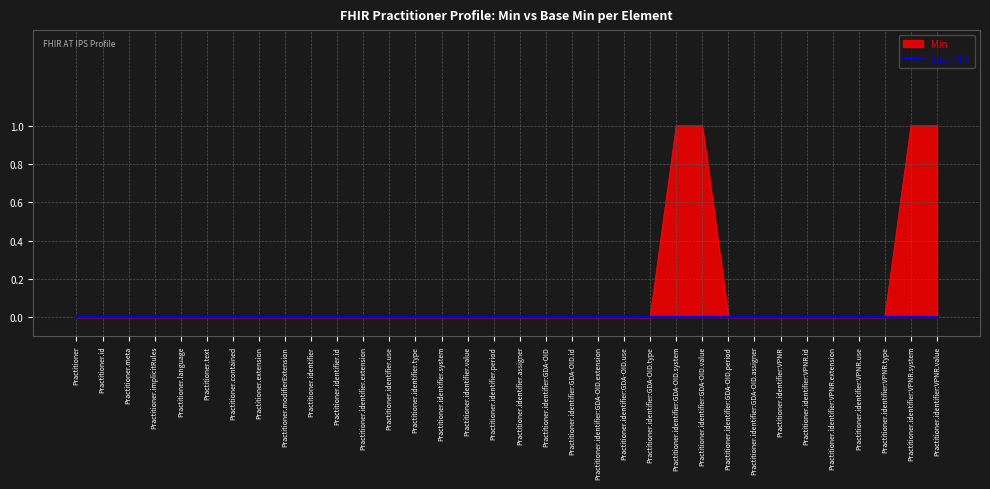

Where is the data nearest to the value 0?

Practitioner